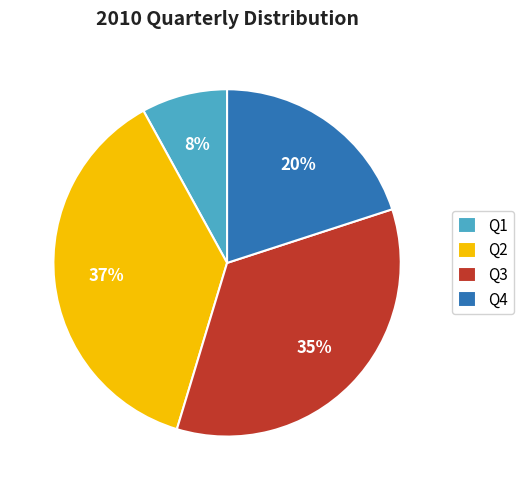

How many segments does this pie chart have?

4